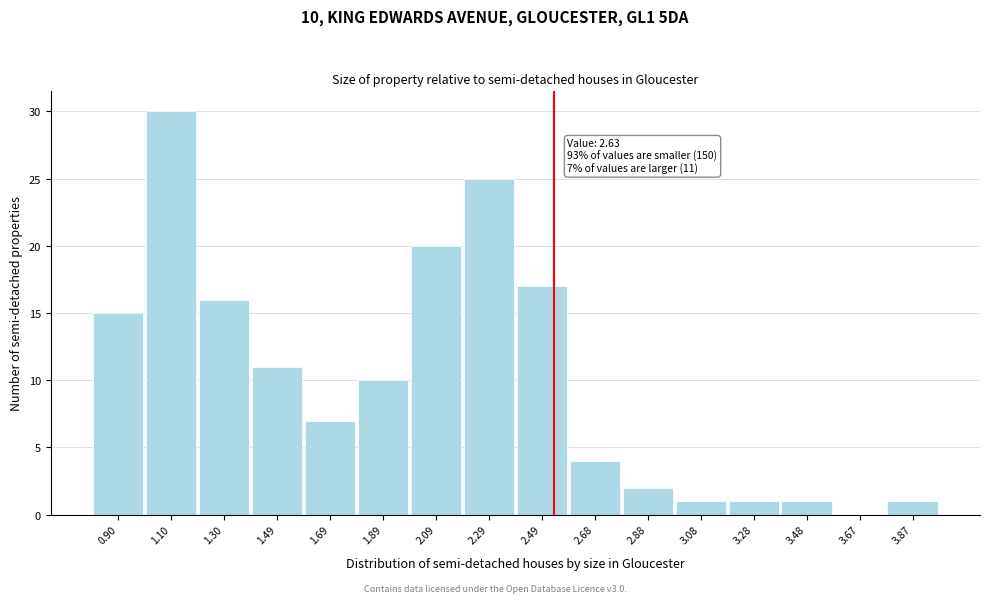

Reading left to right, extract all data points from this chart.

0.90=15	1.10=30	1.30=16	1.49=11	1.69=7	1.89=10	2.09=20	2.29=25	2.49=17	2.68=4	2.88=2	3.08=1	3.28=1	3.48=1	3.67=0	3.87=1